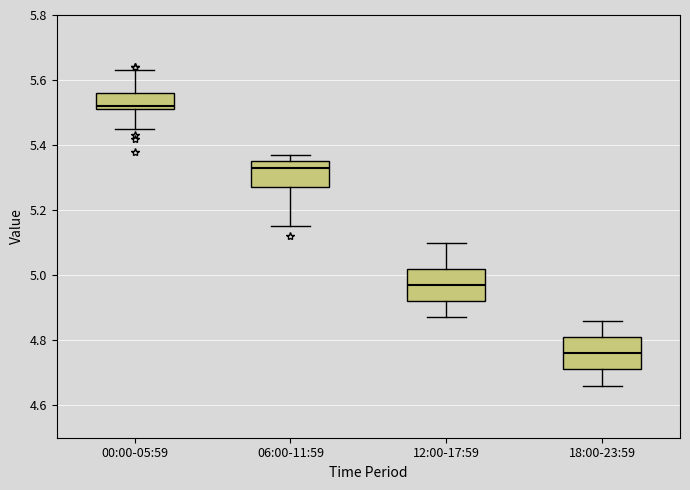

Where is the lower edge of the box for 12:00-17:59 on the y-axis? The values are not printed on the chart, so give them approximately, as read against the axis.

4.92